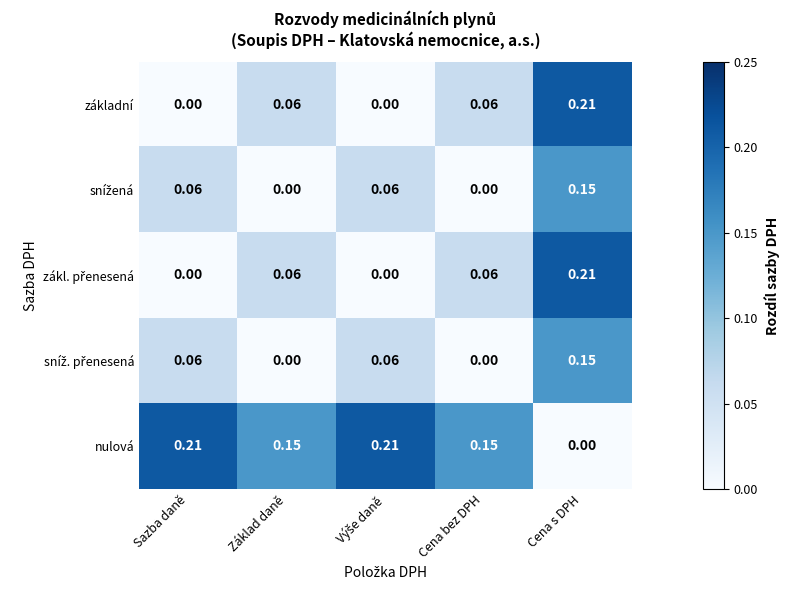

Which series has the largest total across all categories?

nulová